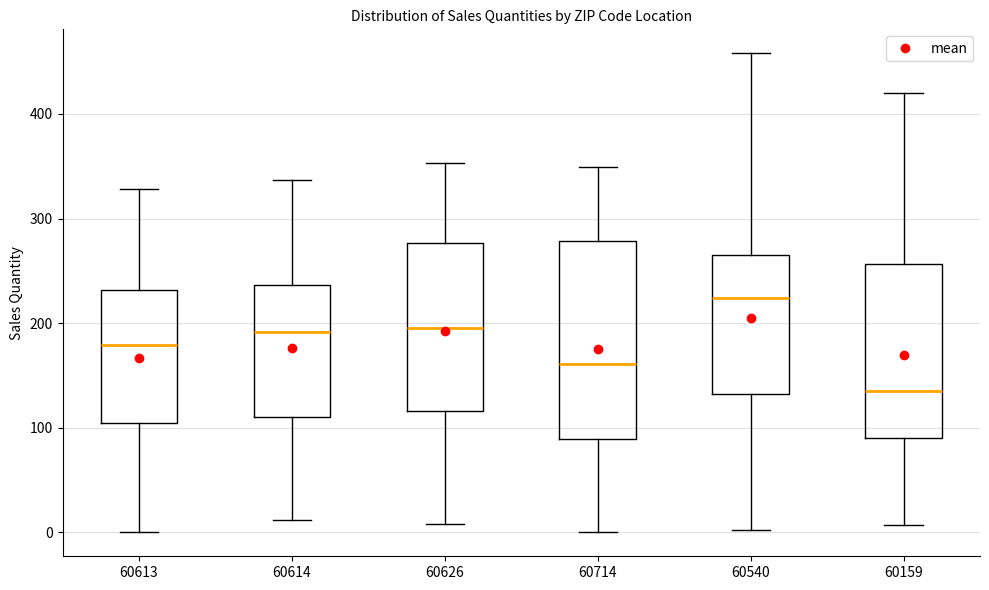

Where does the upper whisker of the box at x = 60614 end on the y-axis? The values are not printed on the chart, so give them approximately, as read against the axis.

340